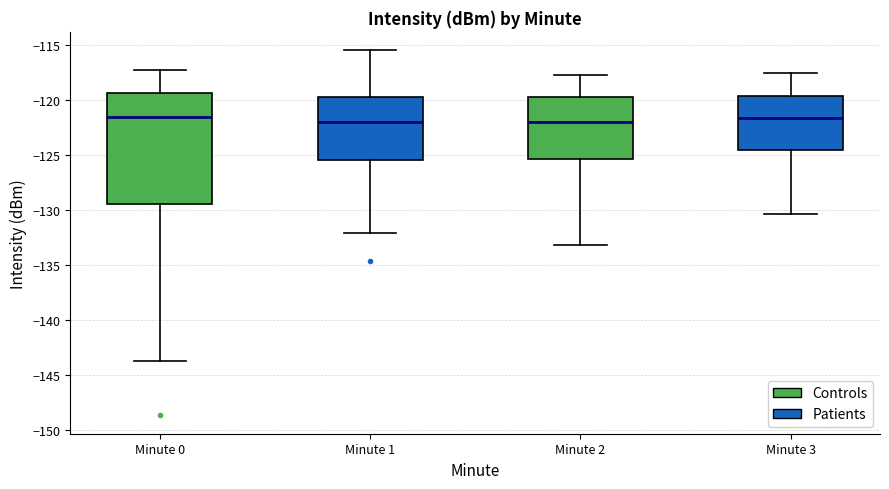

Which box is the tallest, from its lower edge to its upper edge?

Minute 0